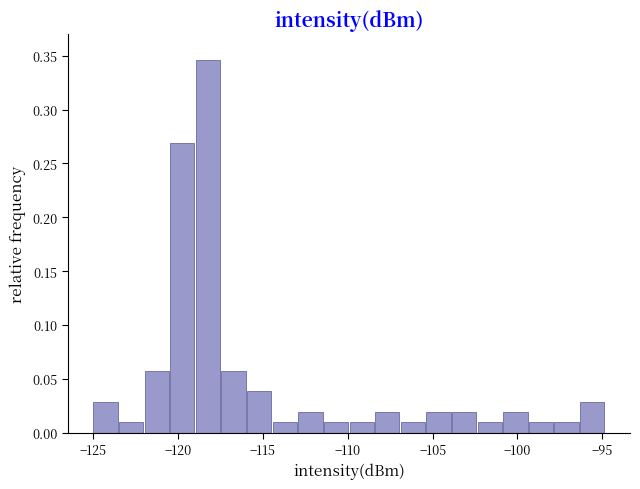

Around what value on the x-axis is the tallest bar? Give the approximate position of its centre, as read against the axis.

-118.0